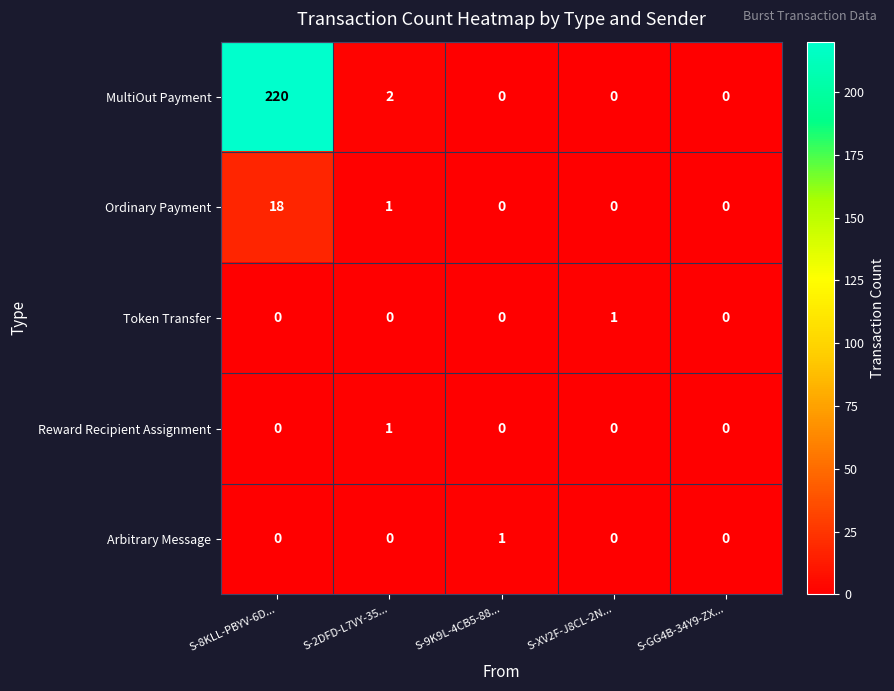

How many Token Transfer values are between 0 and 1?

5